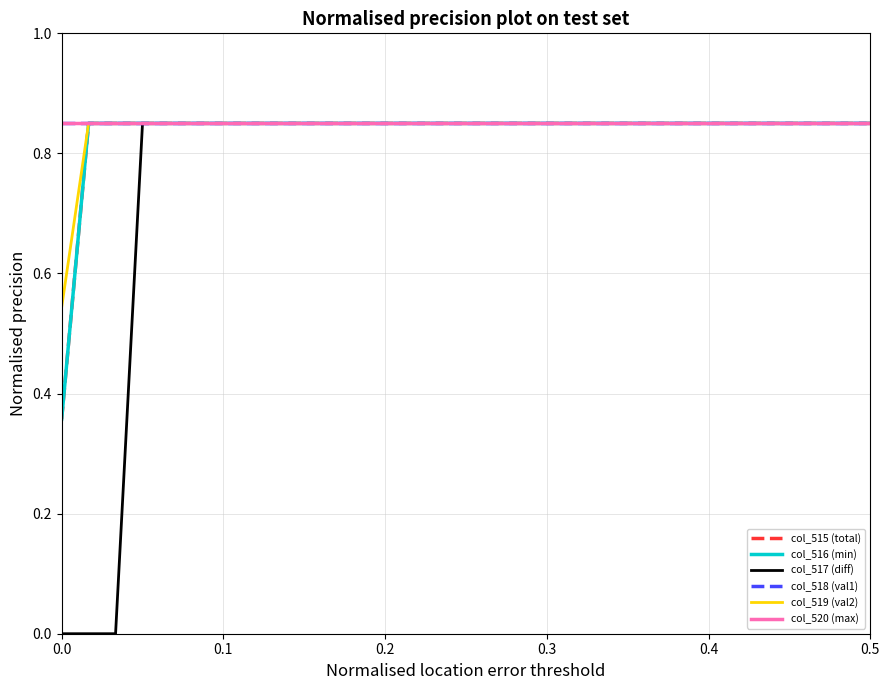

True or false: col_517 (diff) has more than 0 points higher than both neighbors.

False